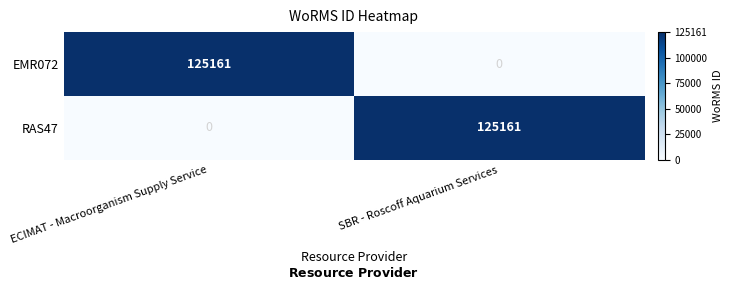

At how many categories does at least one series exceed 71907?

2